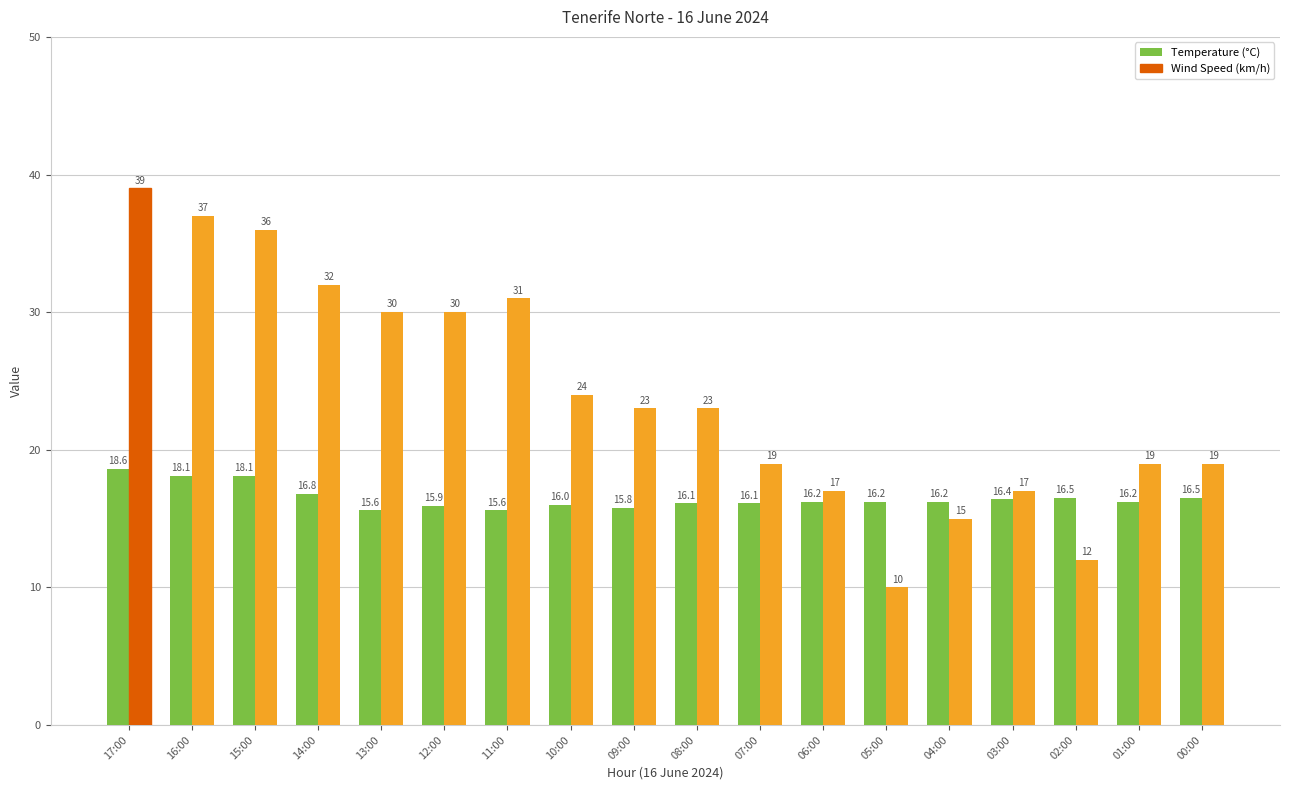

Is it true that Wind Speed (km/h) equals 32.0 at 14:00?

True